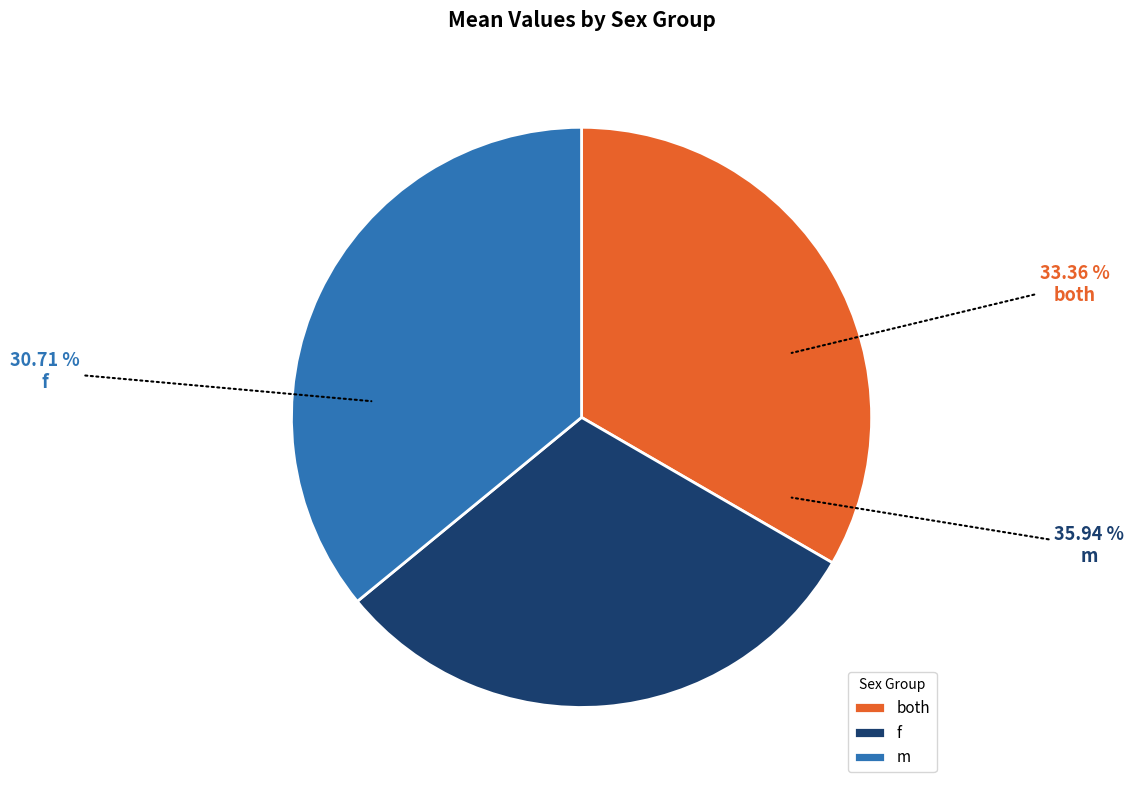

Which category has the biggest portion of the pie?

m